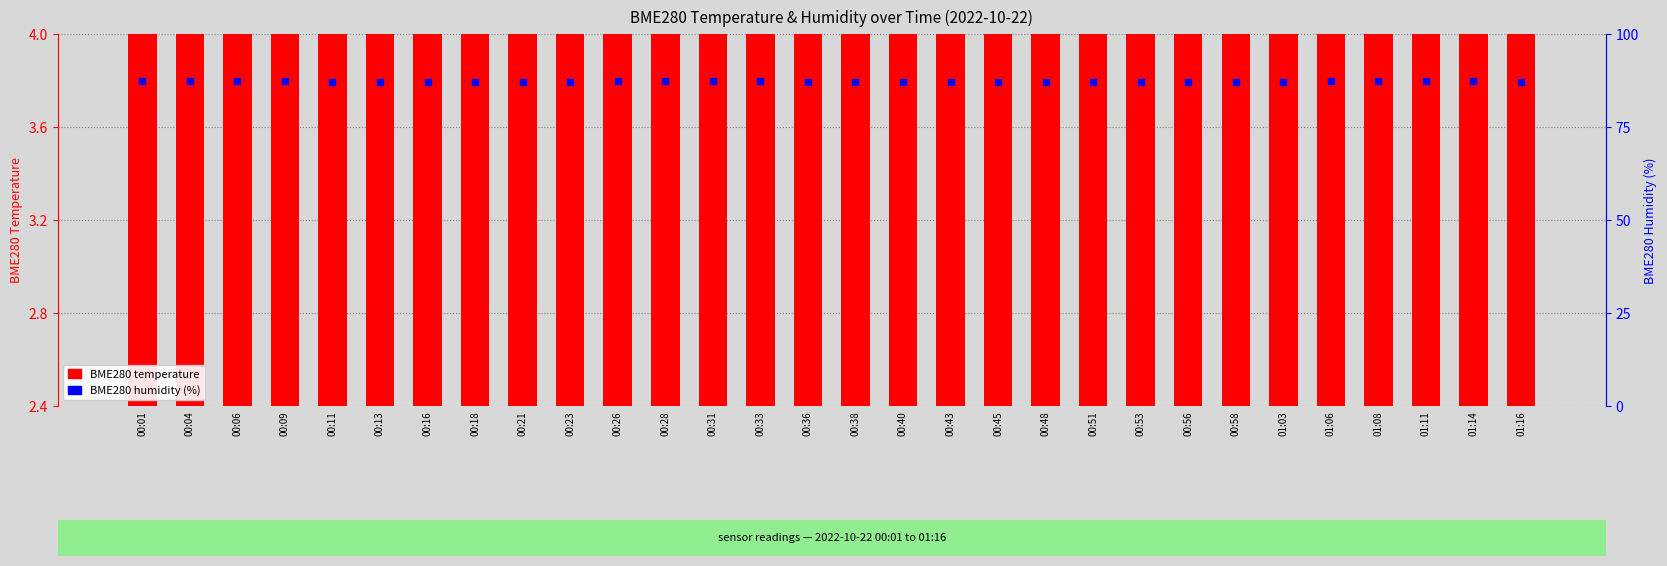

Which series has the largest Y range (max minus min)?

BME280 temperature